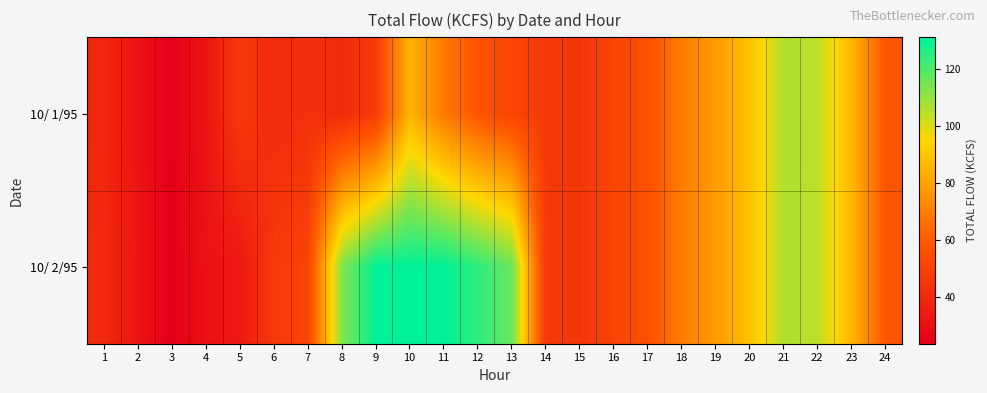

Reading right to left, what are all the values shown in this chart?

10/ 1/95: 24=57.5	23=85.8	22=104.6	21=106.6	20=88.8	19=78.2	18=69.4	17=55.7	16=51.3	15=45.2	14=46.7	13=51.5	12=57.6	11=68.3	10=84.9	9=47.5	8=41.0	7=42.9	6=41.1	5=46.8	4=32.3	3=23.6	2=31.8	1=39.6
10/ 2/95: 24=57.5	23=85.8	22=104.6	21=106.6	20=88.8	19=78.2	18=69.4	17=55.7	16=51.3	15=45.2	14=46.7	13=116.4	12=124.8	11=130.9	10=131.2	9=130.9	8=112.9	7=51.0	6=46.9	5=33.9	4=30.8	3=23.6	2=32.4	1=40.4